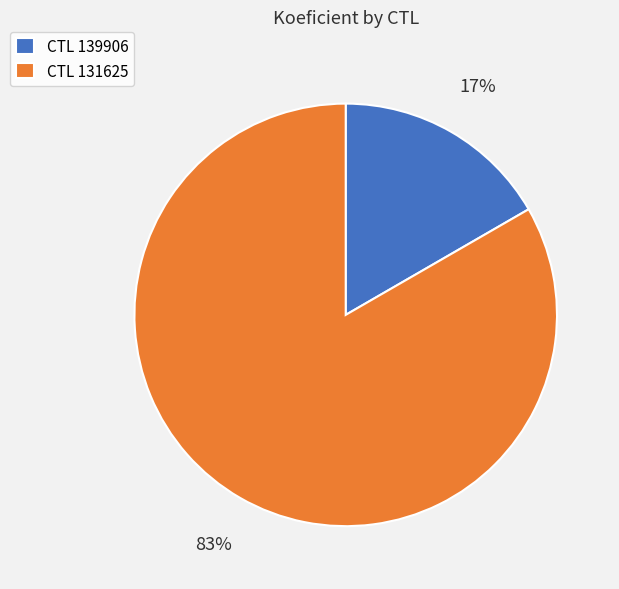

To the nearest percent, what is the combined percentage of CTL 139906 and CTL 131625?

100%